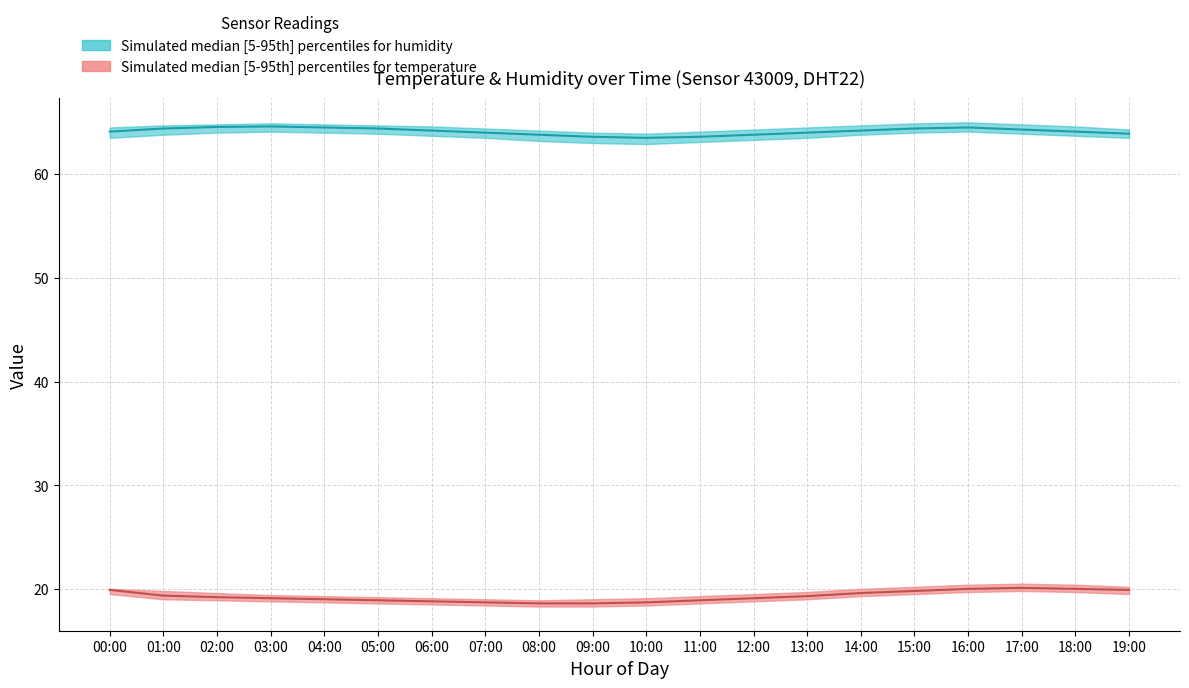

What is the spread (max minus min) of values at 14:00?

45.4